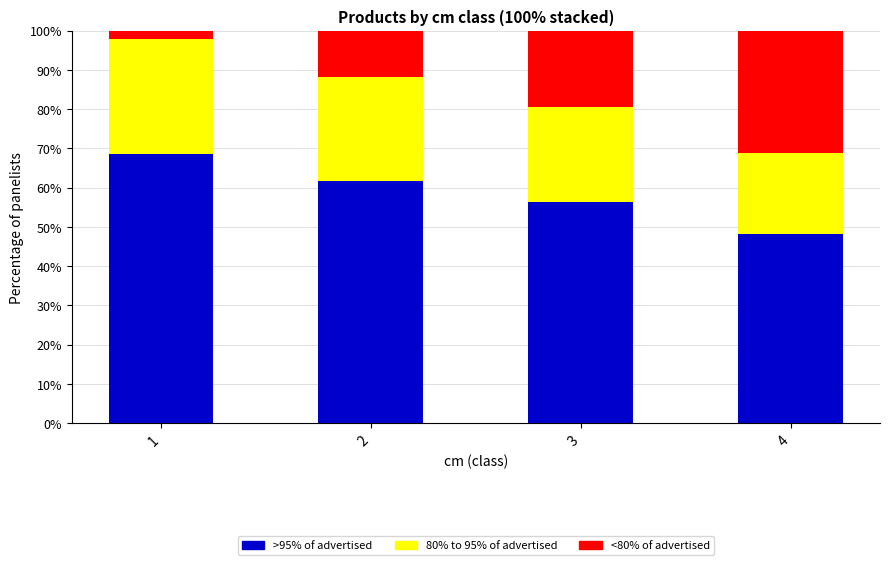

True or false: >95% of advertised has a value of 48.2 at 4.

True